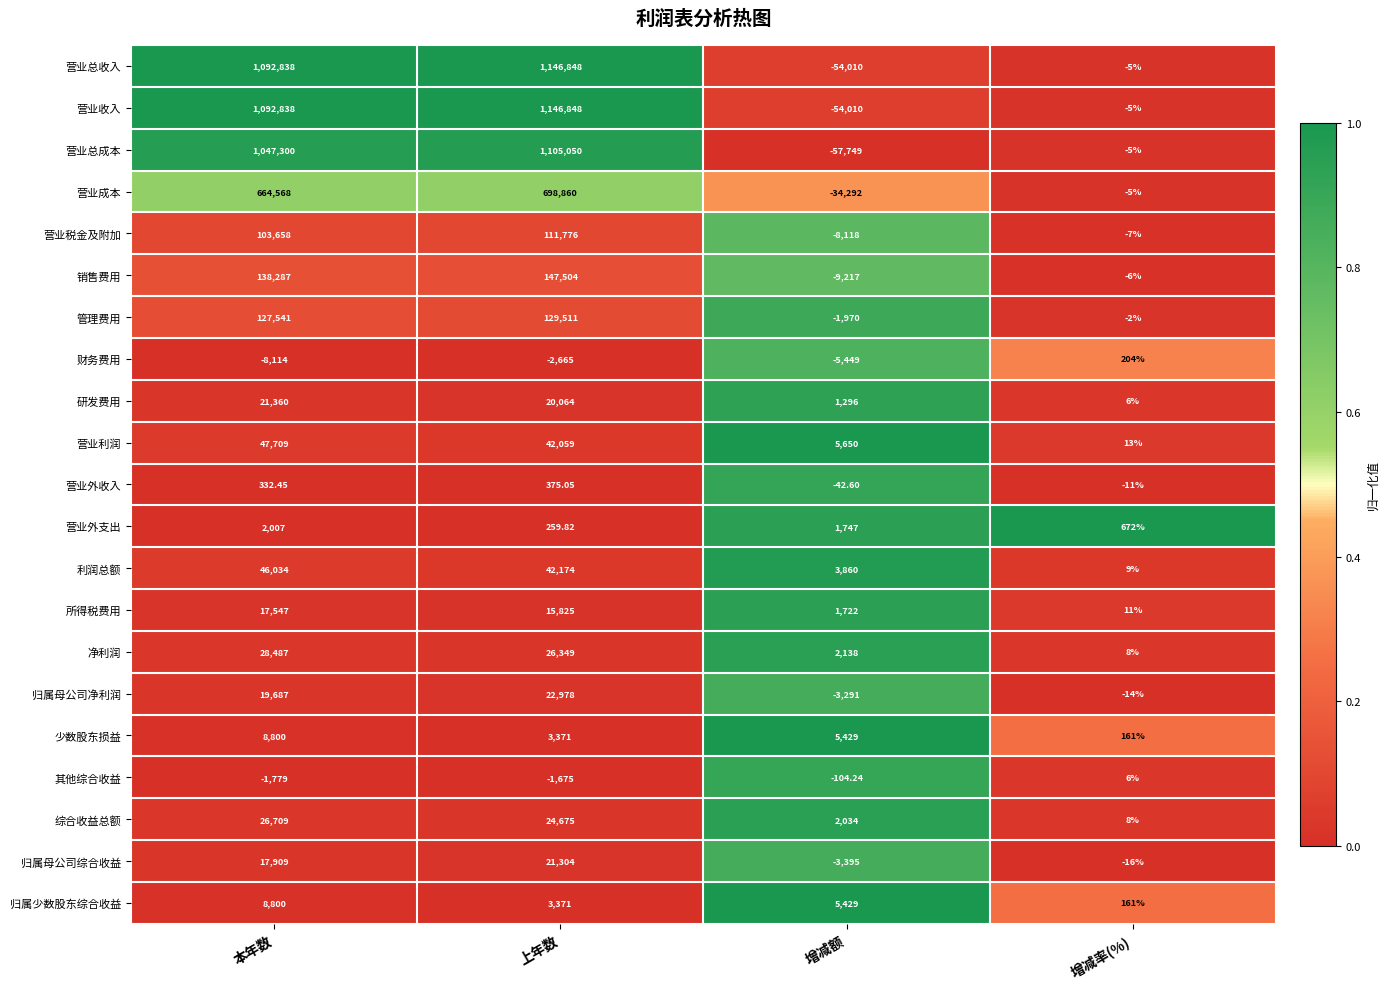

Which series changed the most between 增减额 and 增减率(%)?

营业总成本